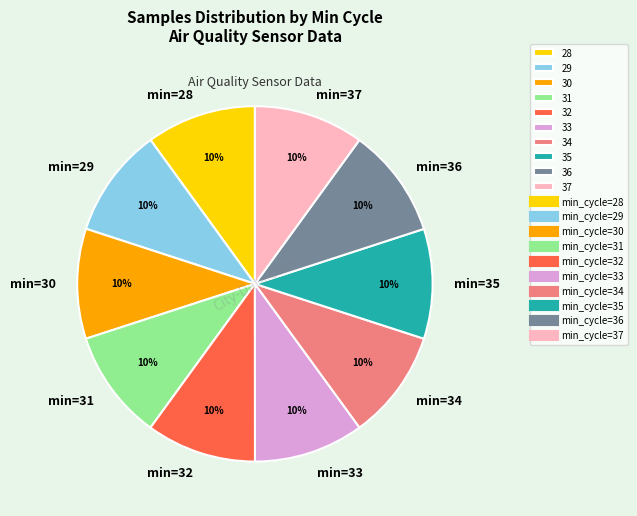

Is there any slice that represents more than half of the pie?

No